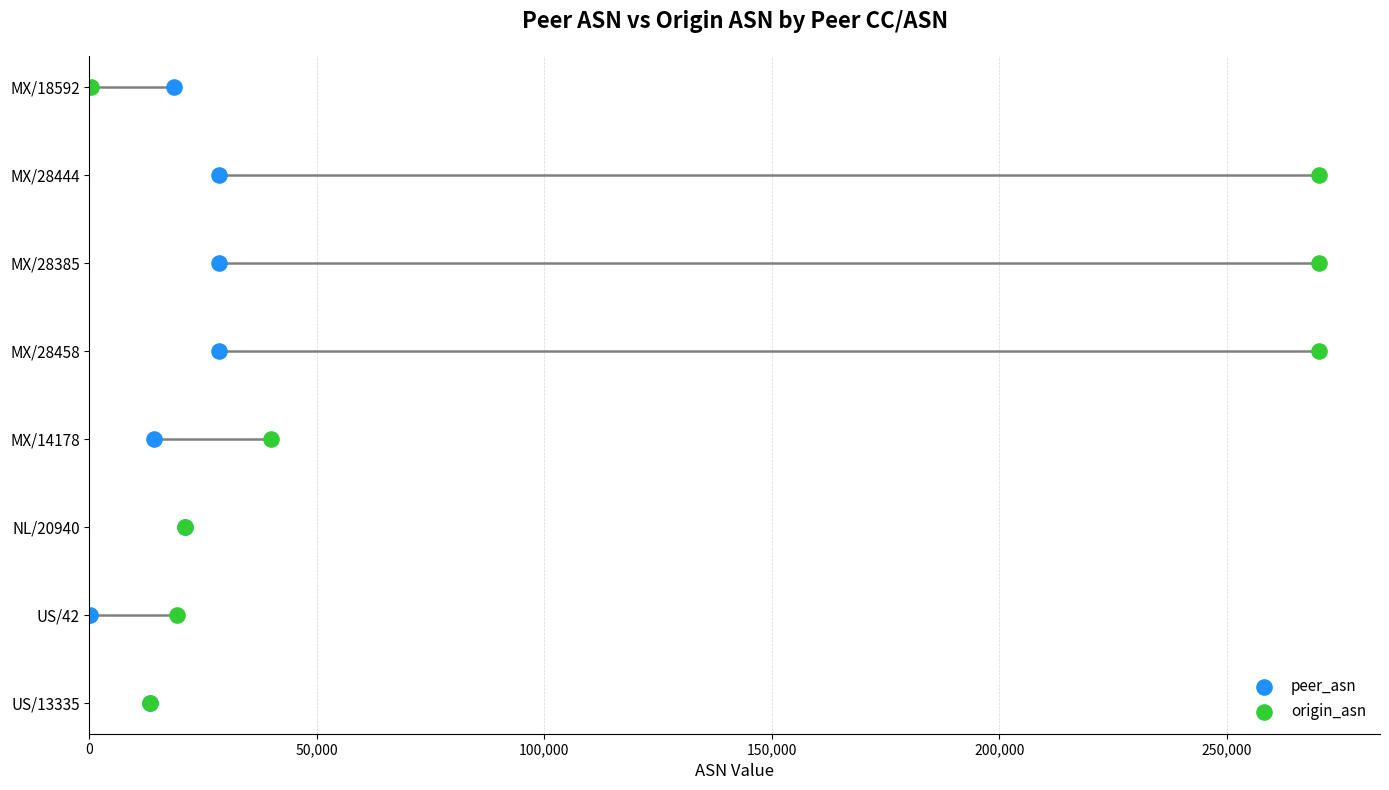

Which series reaches the maximum Y coordinate?

peer_asn